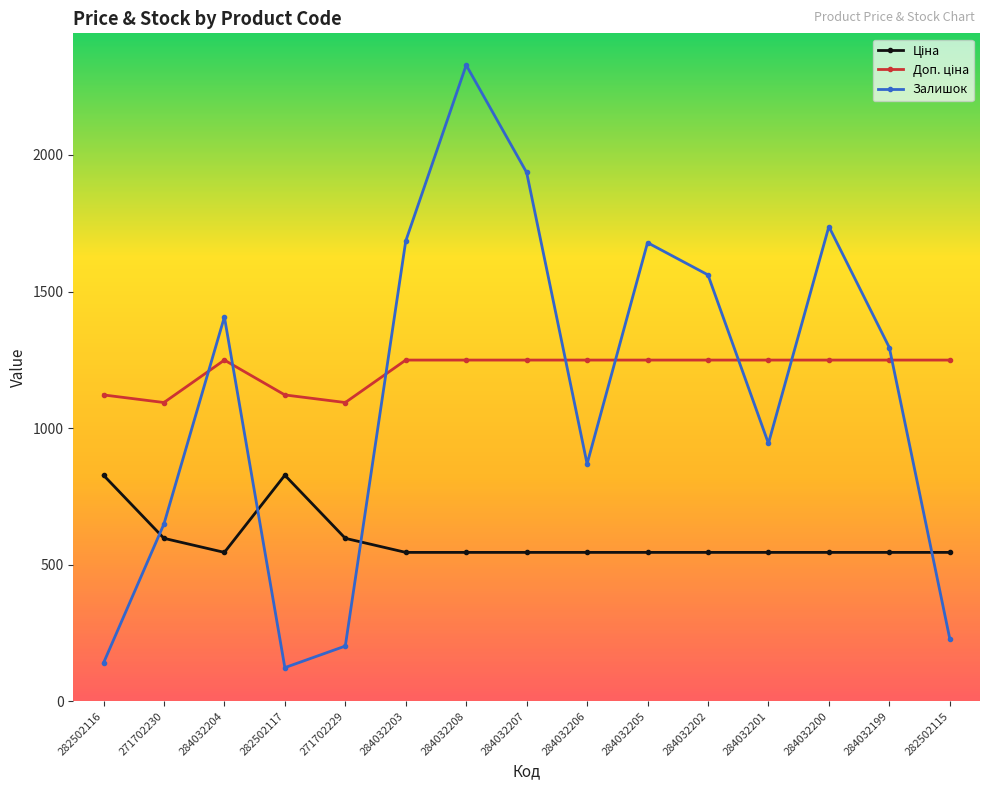

How many lines are shown in the chart?

3